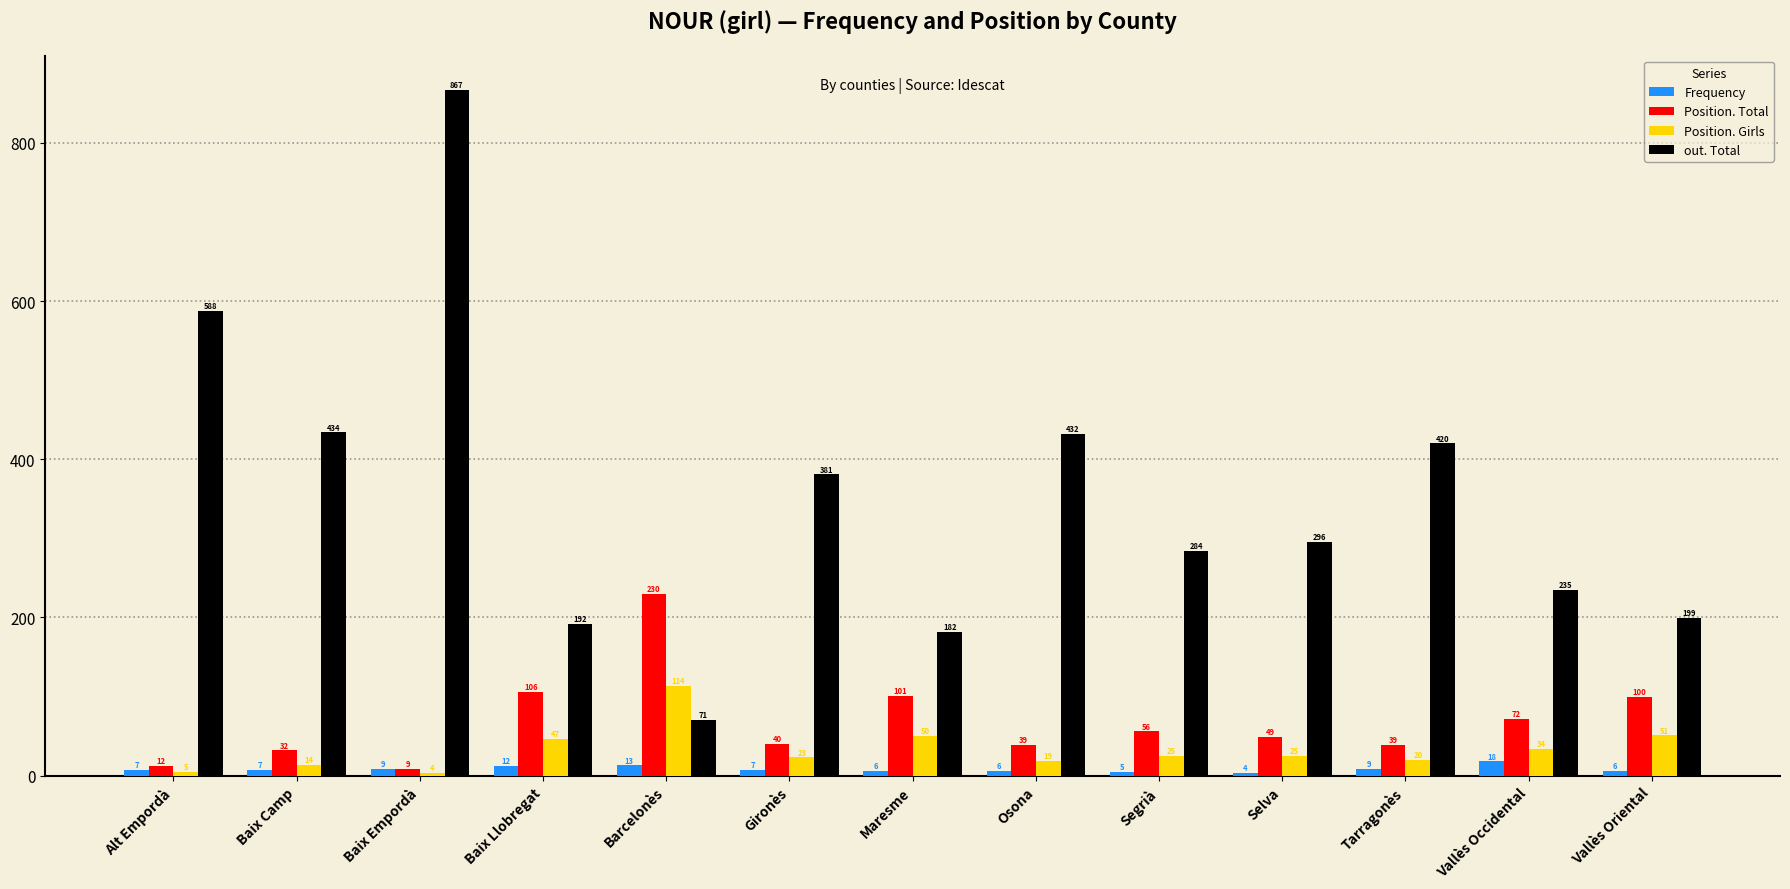

Which series changed the most between Alt Empordà and Vallès Occidental?

out. Total